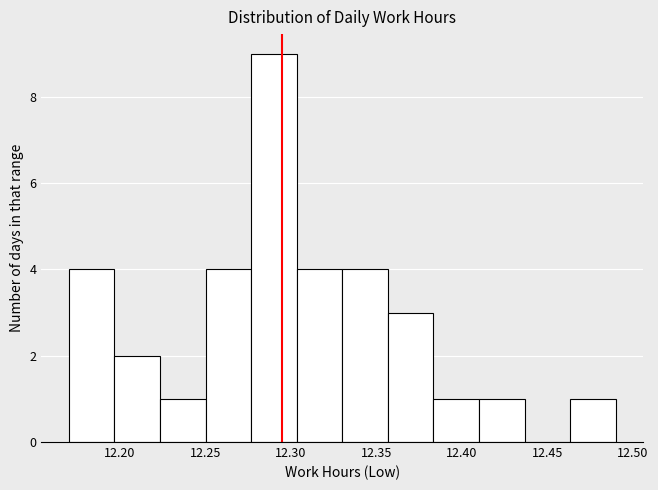

Over which range of the x-axis is the bar tallest?

12.275 to 12.305